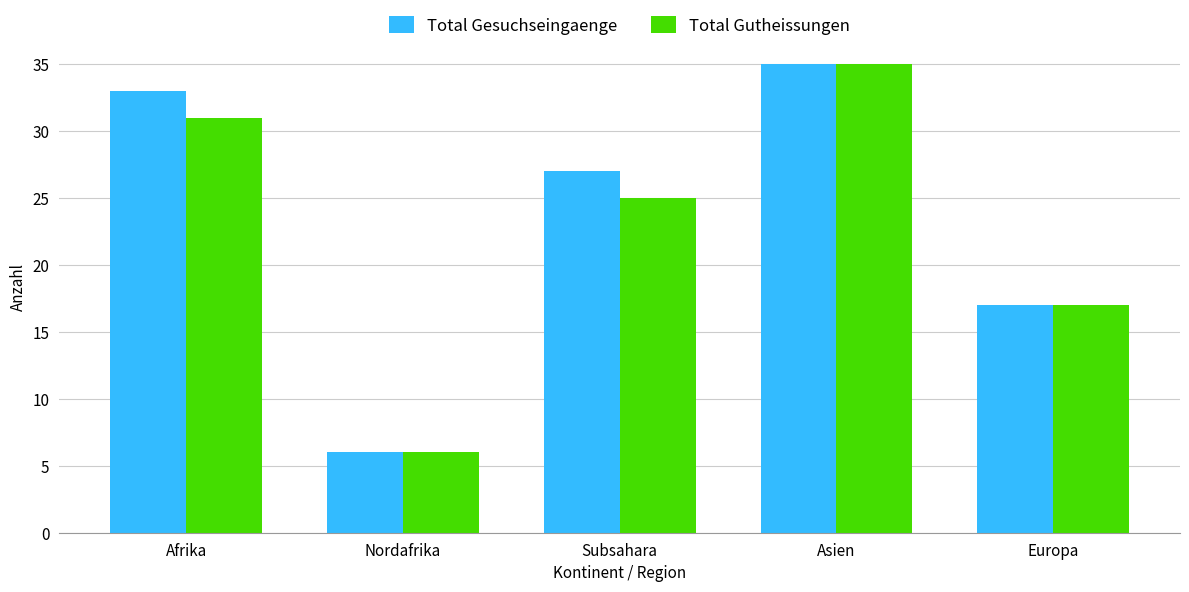

Which series changed the most between Afrika and Asien?

Total Gutheissungen